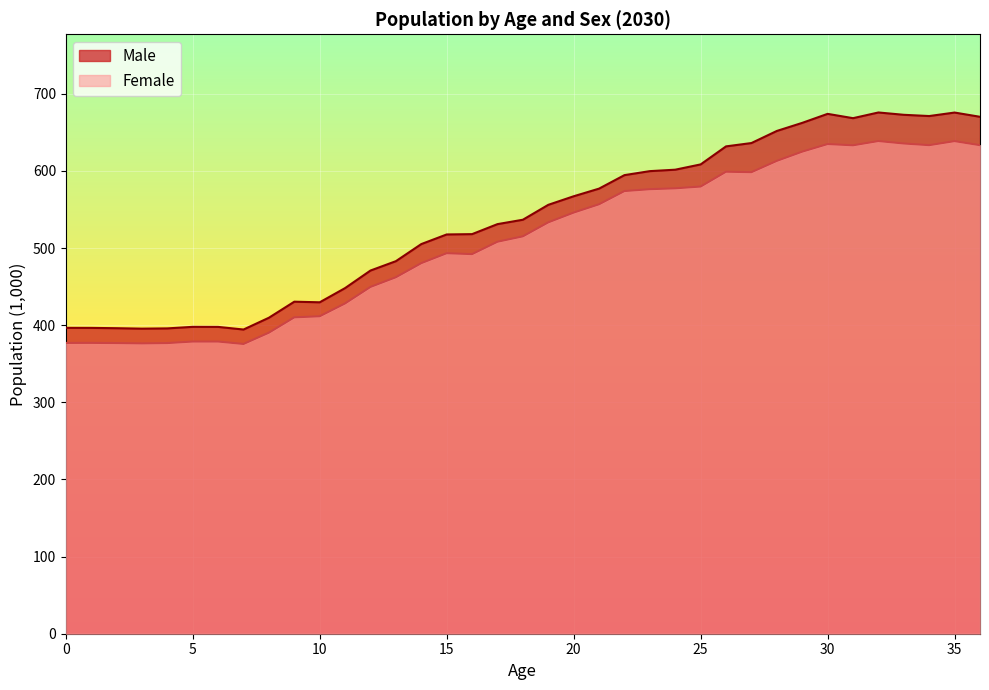

What is the lowest value of the Male series?

394.4